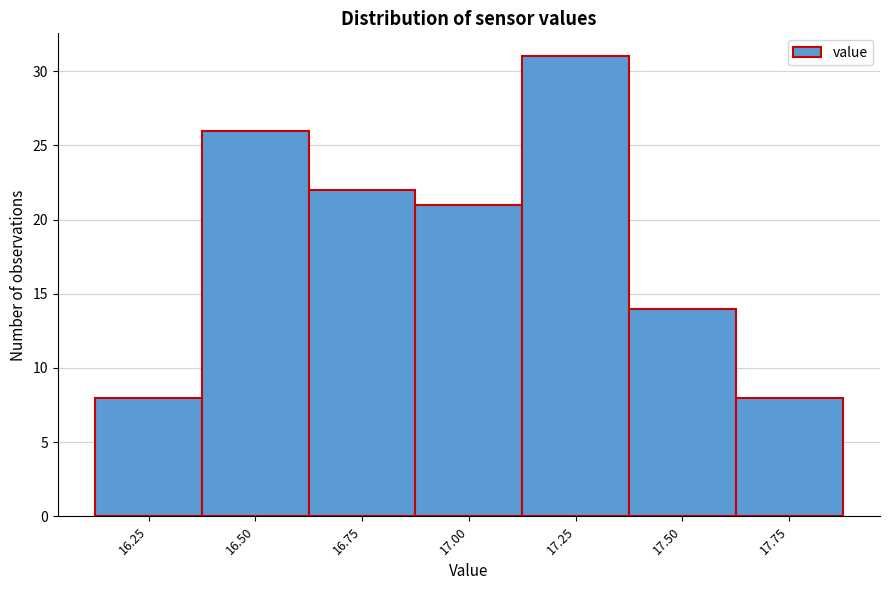

Reading left to right, what are all the values shown in this chart?

16.25=8	16.50=26	16.75=22	17.00=21	17.25=31	17.50=14	17.75=8